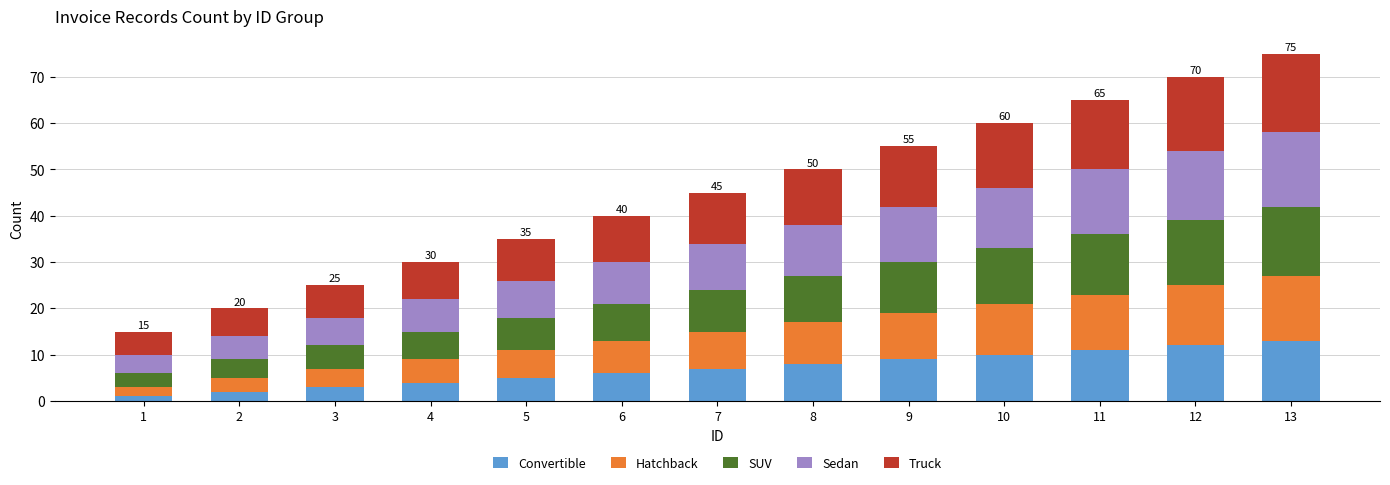

What is the total value across all series at 10?

60